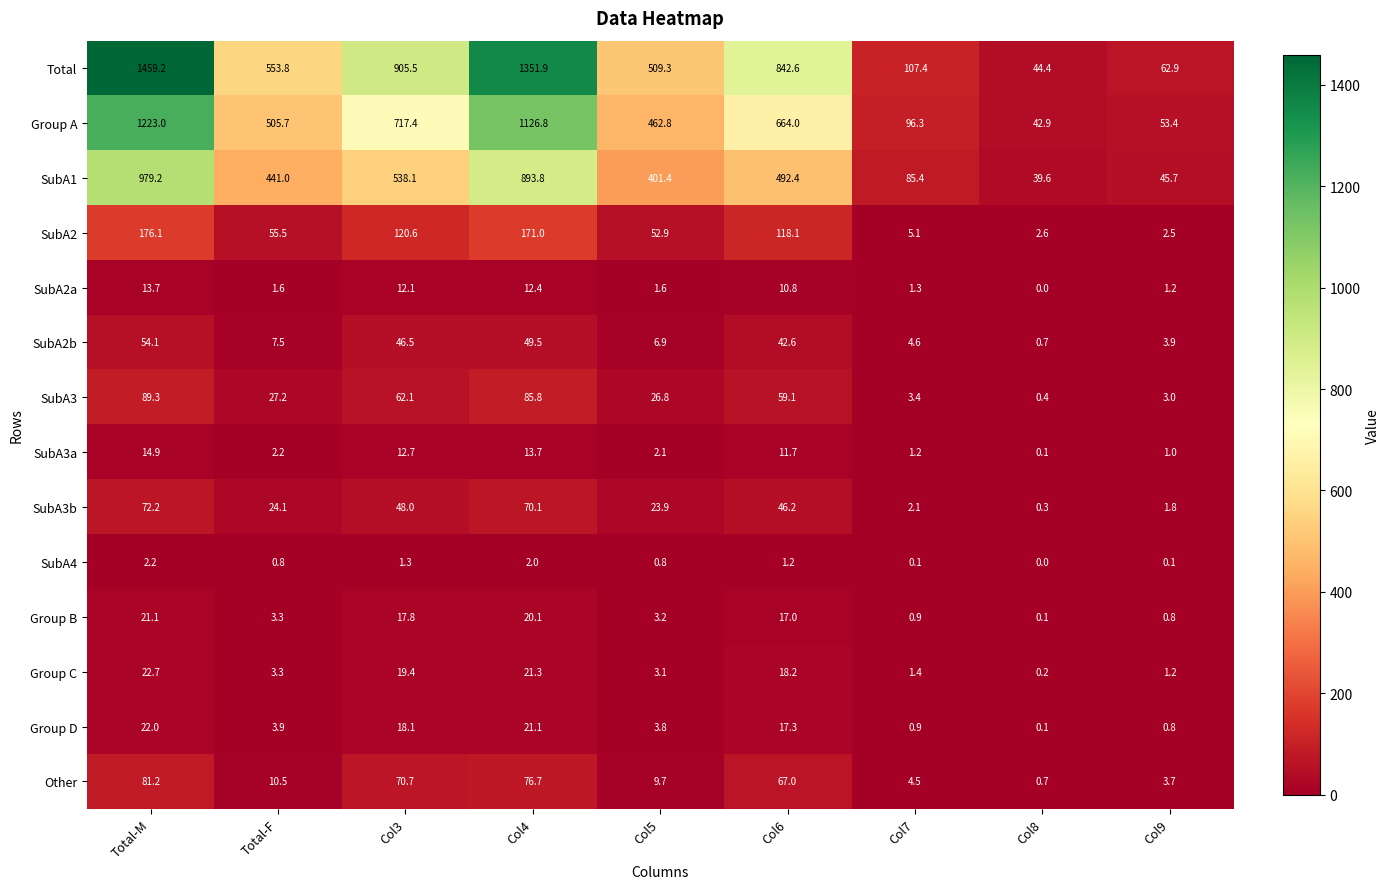

What is the difference between the SubA2b values at Col9 and Col7?

0.7